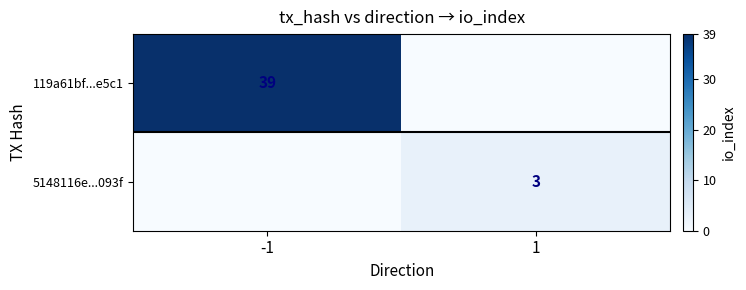

Is the value of 119a61bf...e5c1 at -1 greater than the value of 5148116e...093f at 1?

Yes